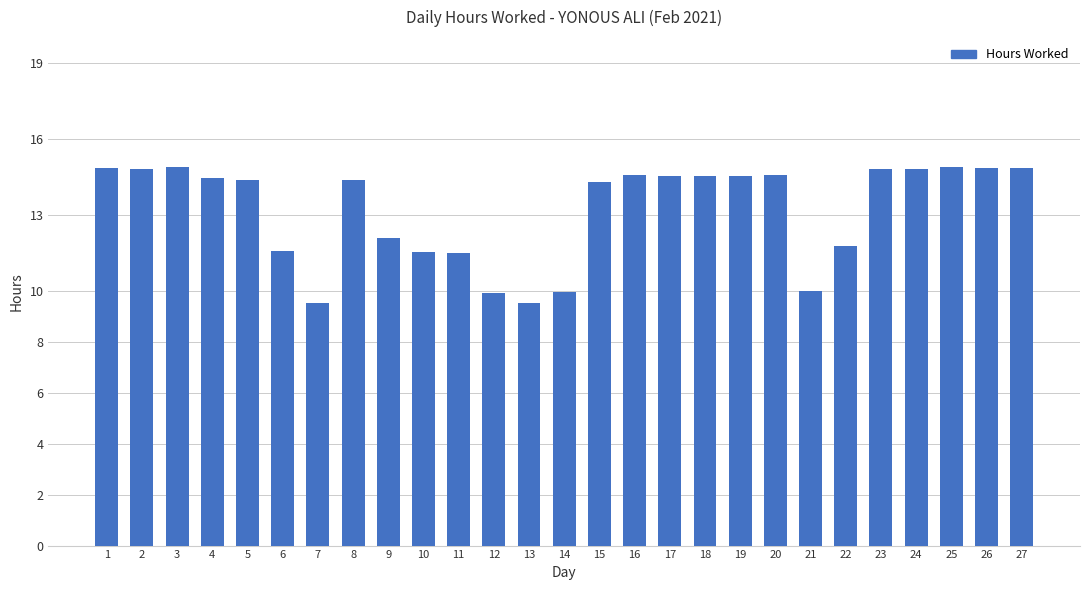

Does the chart contain any negative values?

No